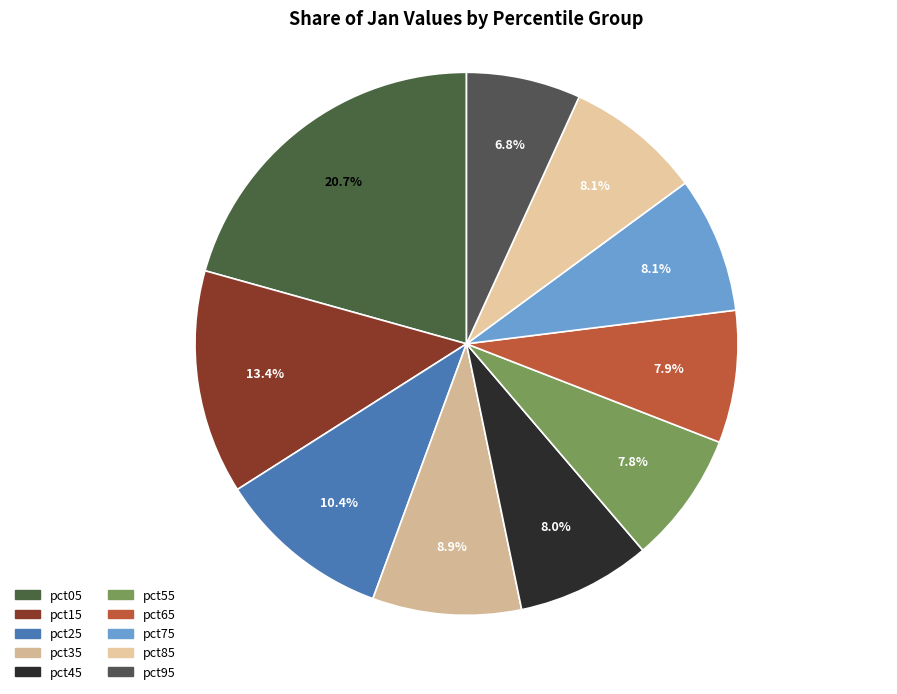

To the nearest percent, what is the average slice percentage?

10%